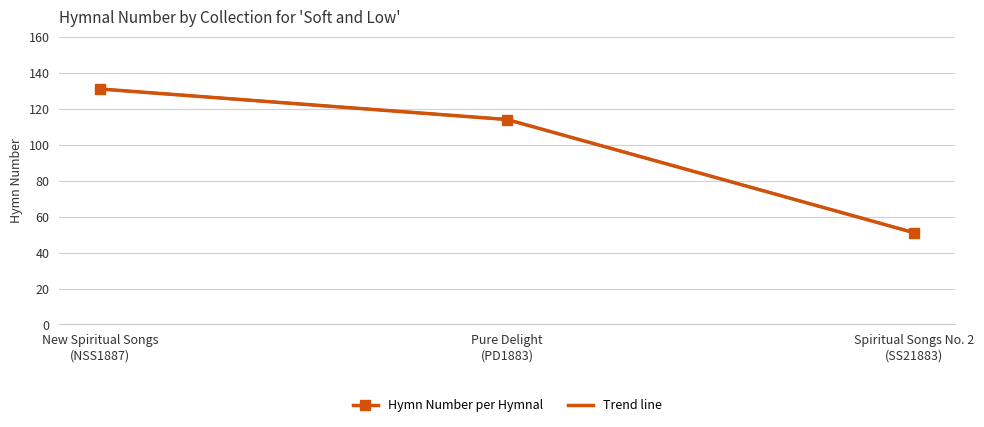

At how many categories does at least one series exceed 124?

1